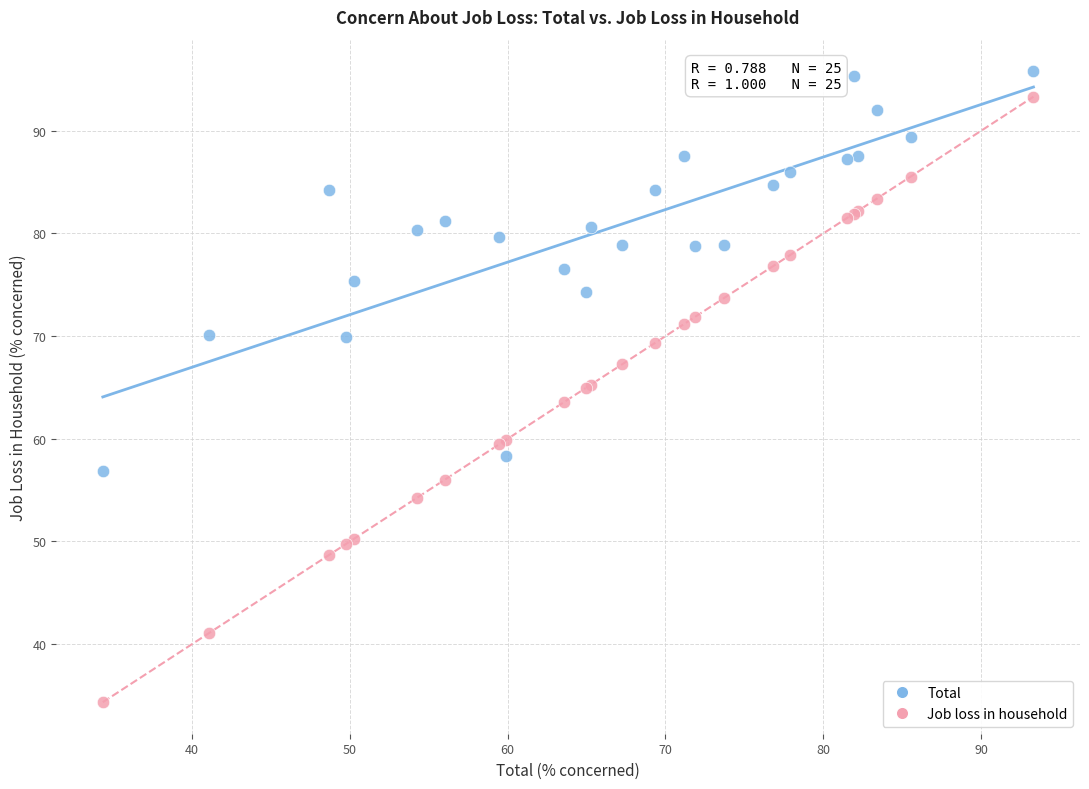

Which series reaches the minimum Y coordinate?

Job loss in household